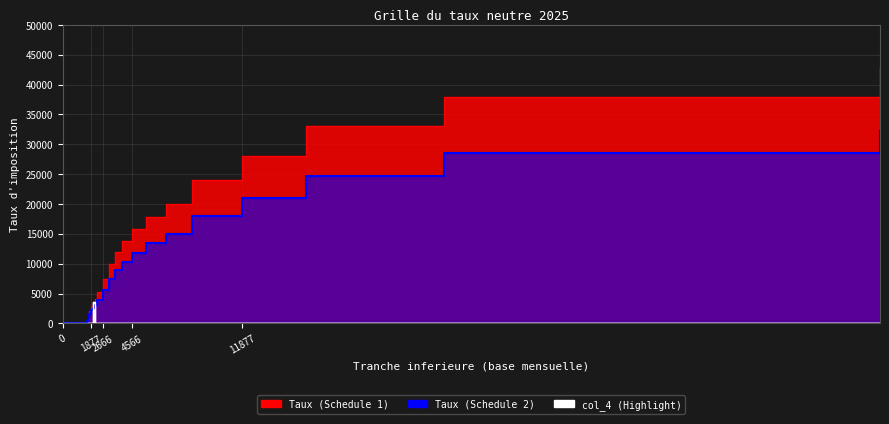

What is the difference between the Taux (Schedule 1) values at 1653 and 3052?

6450.0